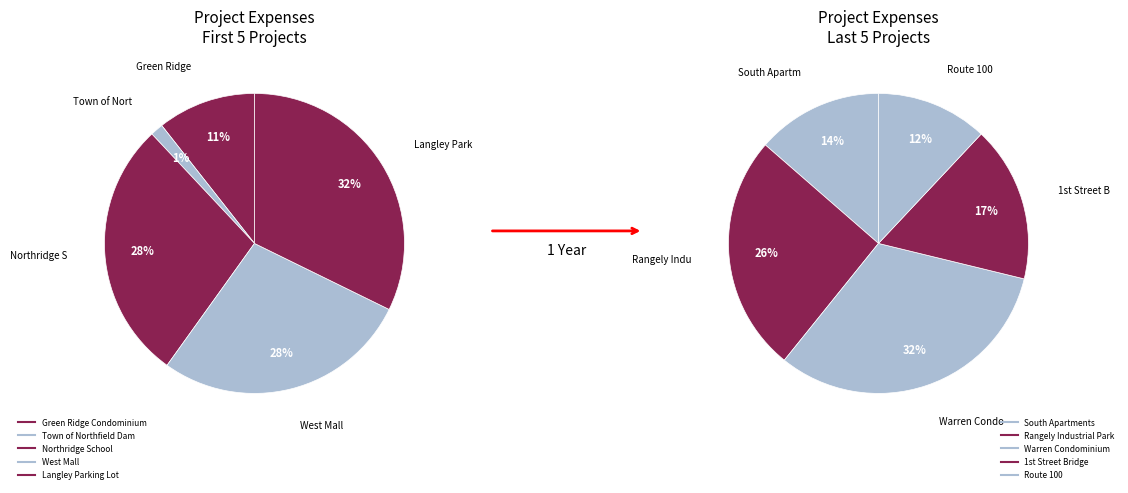

Is it true that South Apartments is 1% of the pie?

False